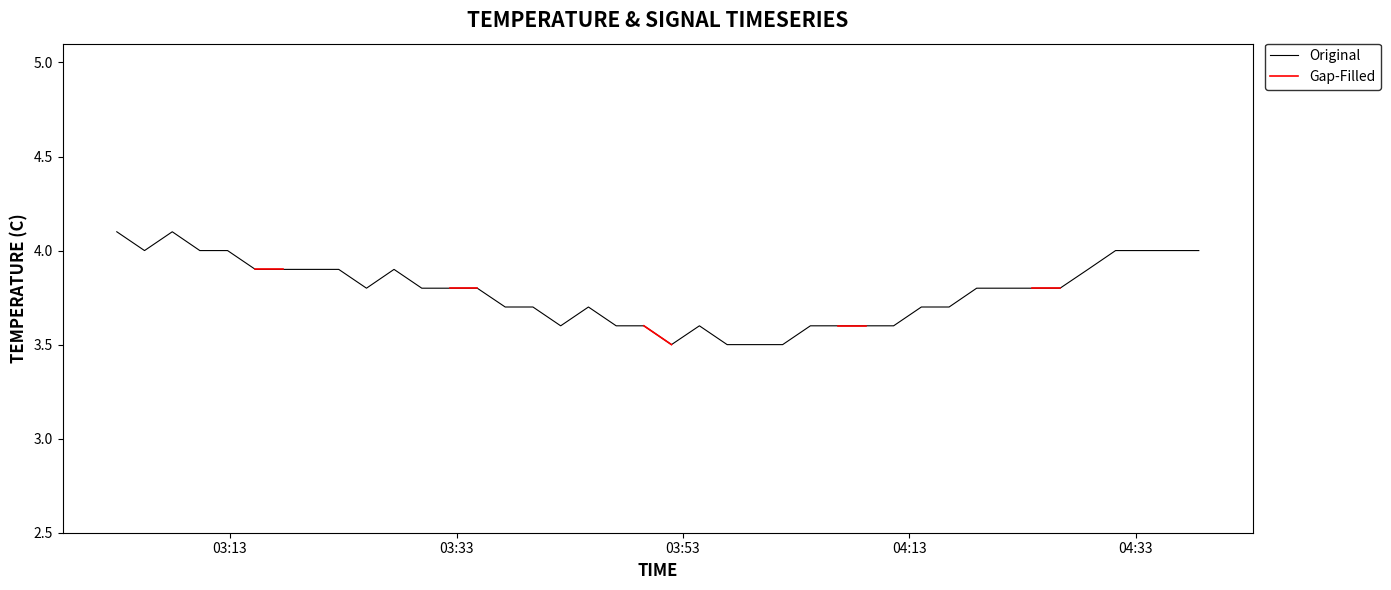

What is the highest value of the Original series?

4.1